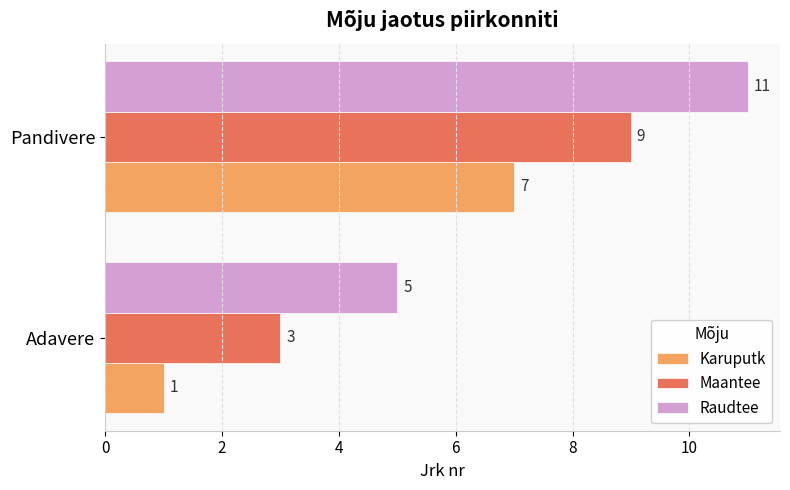

List the series in order of their peak value, highest first.

Raudtee, Maantee, Karuputk